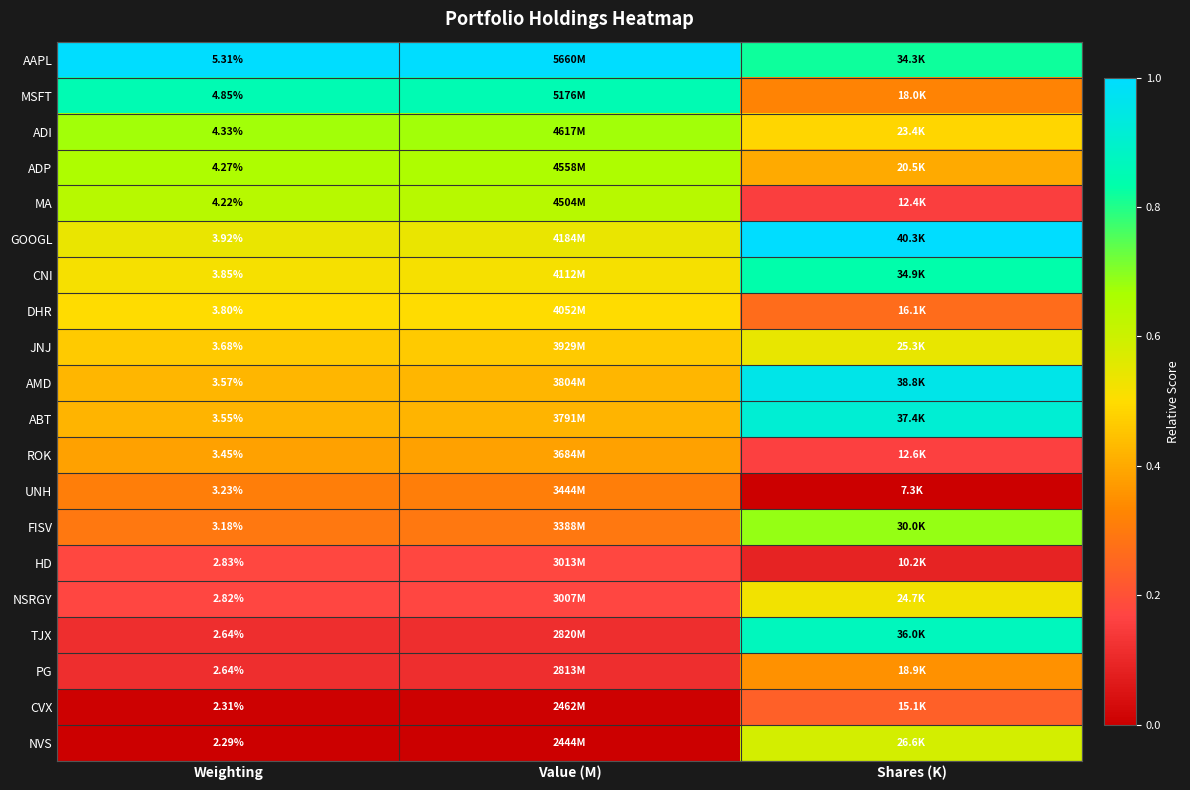

At which label is FISV closest to 0?

Value (M)